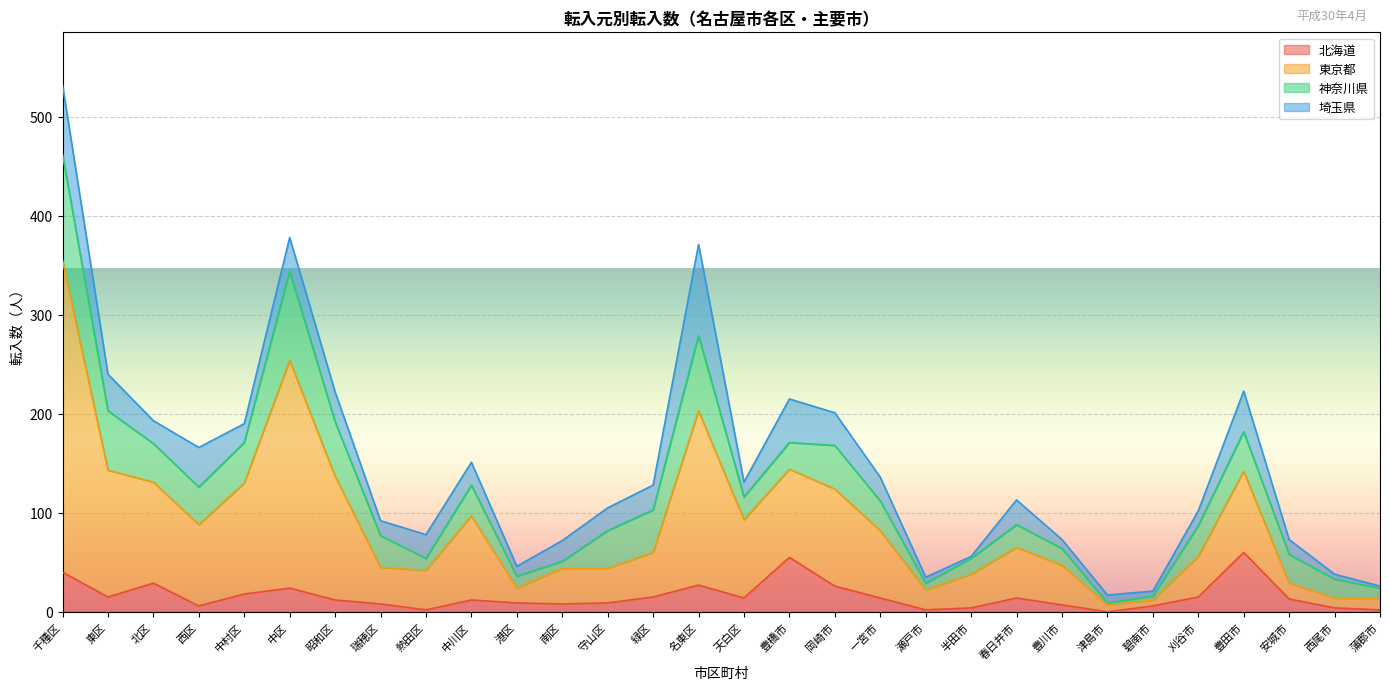

Where is the first local minimum for 北海道?

東区